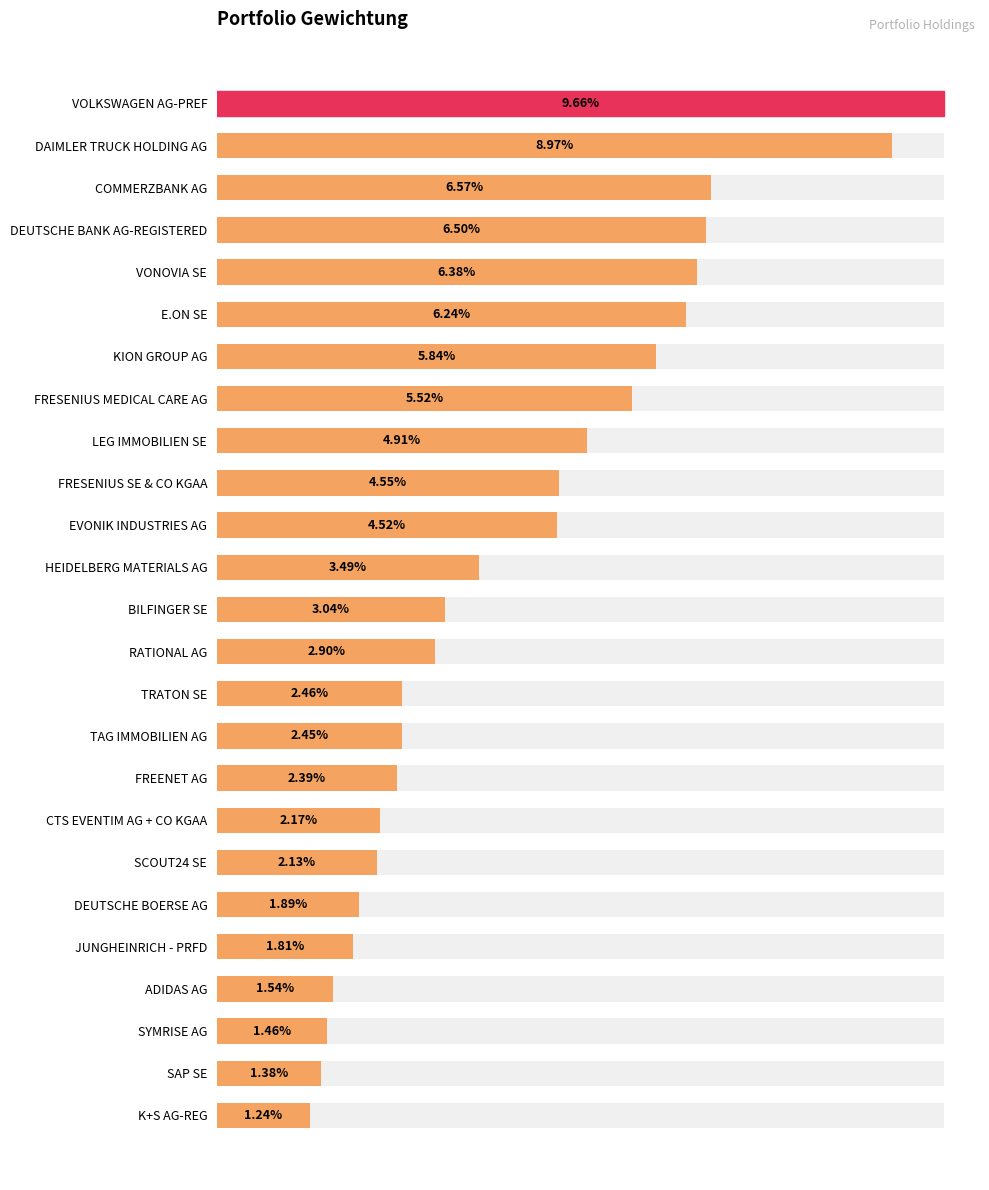

True or false: the data shows 0.1 at KION GROUP AG.

True